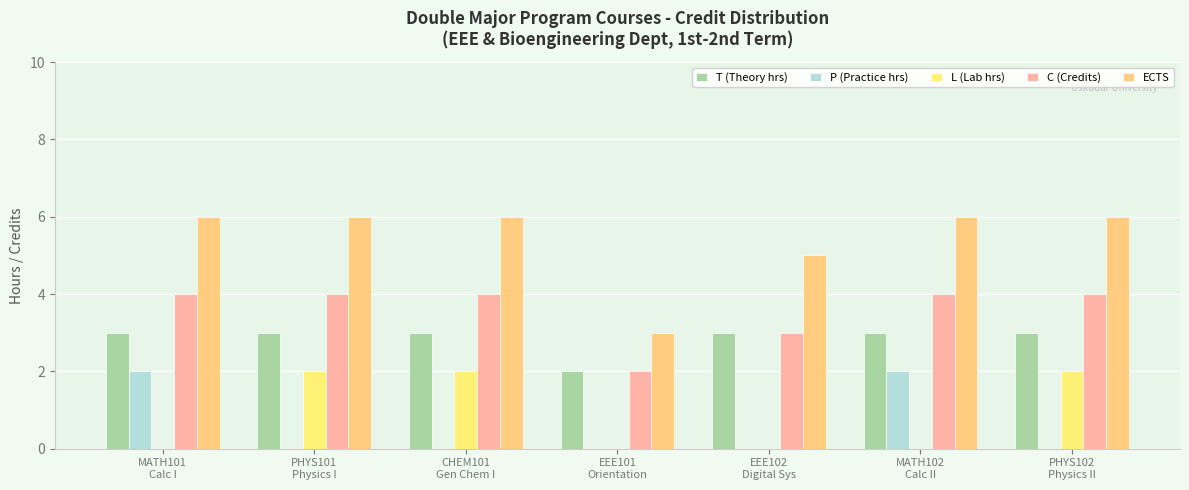

How many T (Theory hrs) values are between 3 and 4?

6